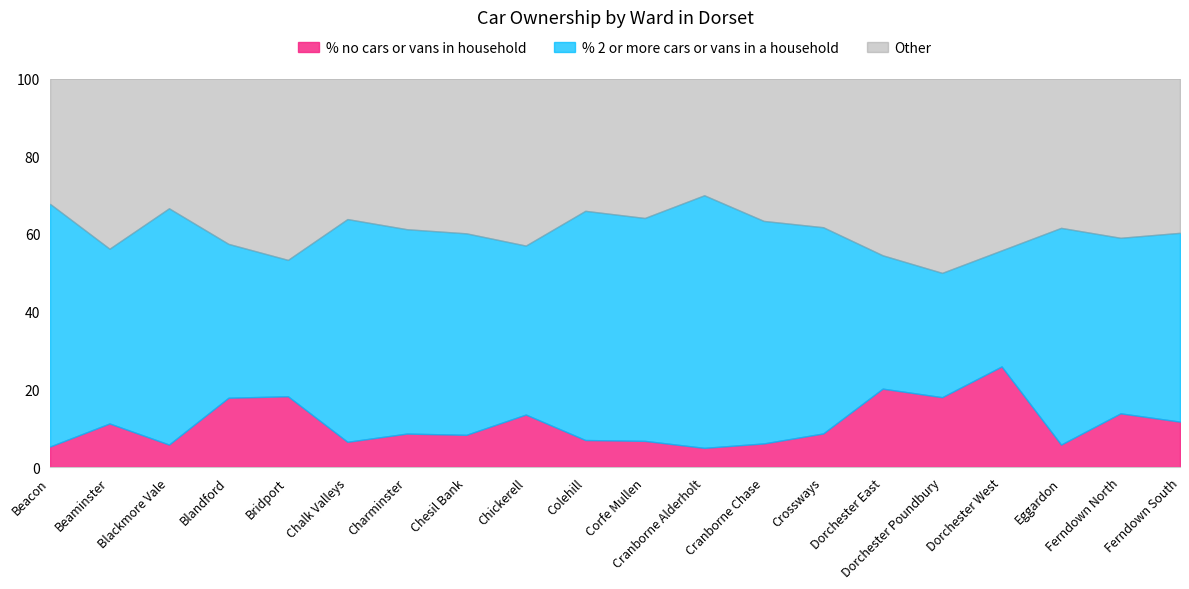

True or false: % no cars or vans in household has more than 2 points higher than both neighbors.

True